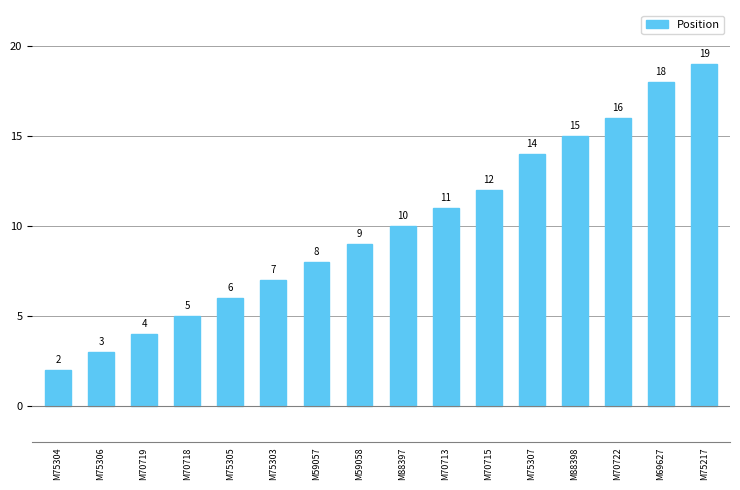

How many distinct data groups are displayed?

1